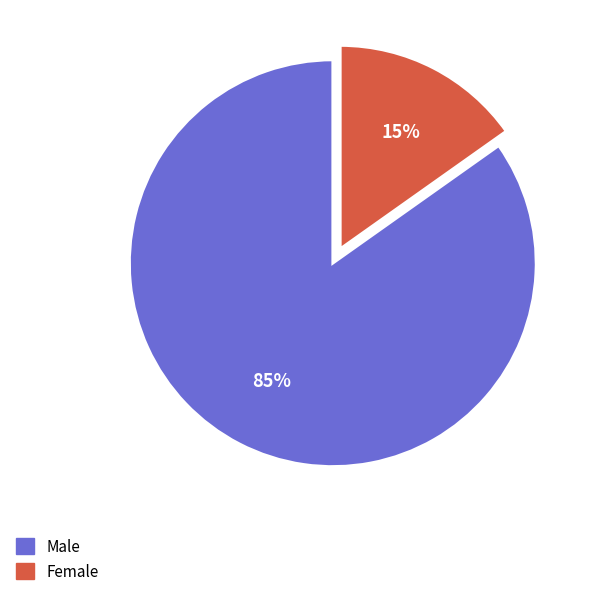

Is there any slice that represents more than half of the pie?

Yes